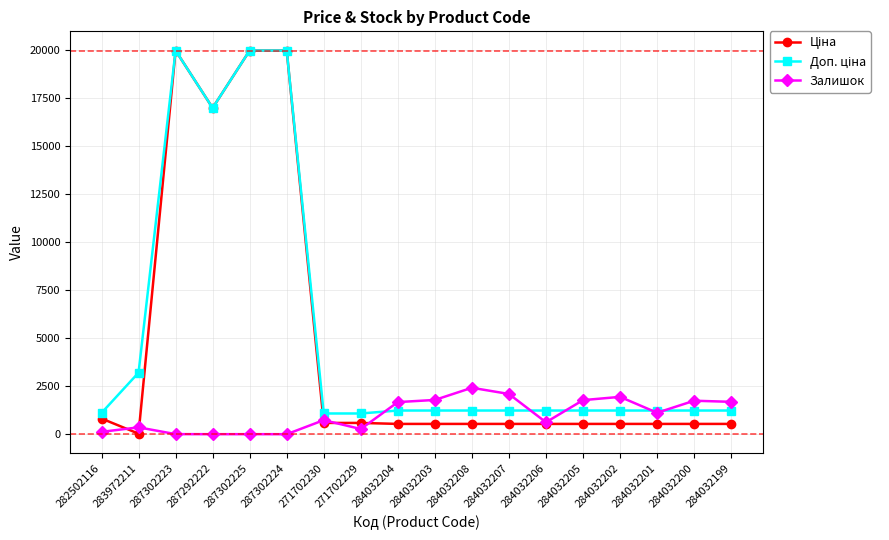

How many distinct data groups are displayed?

3